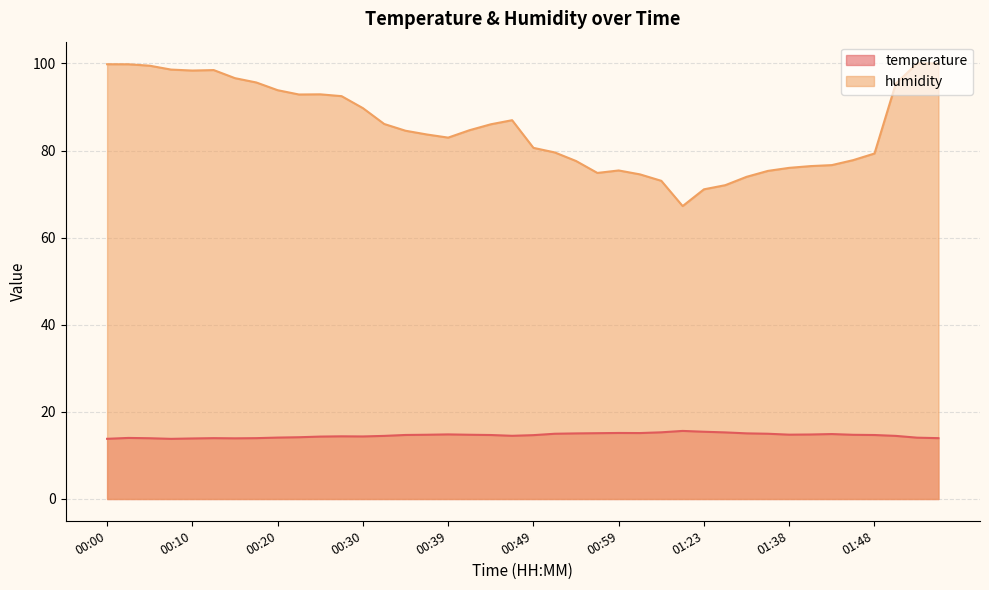

What is the approximate value of humidity at 00:47?

87.0